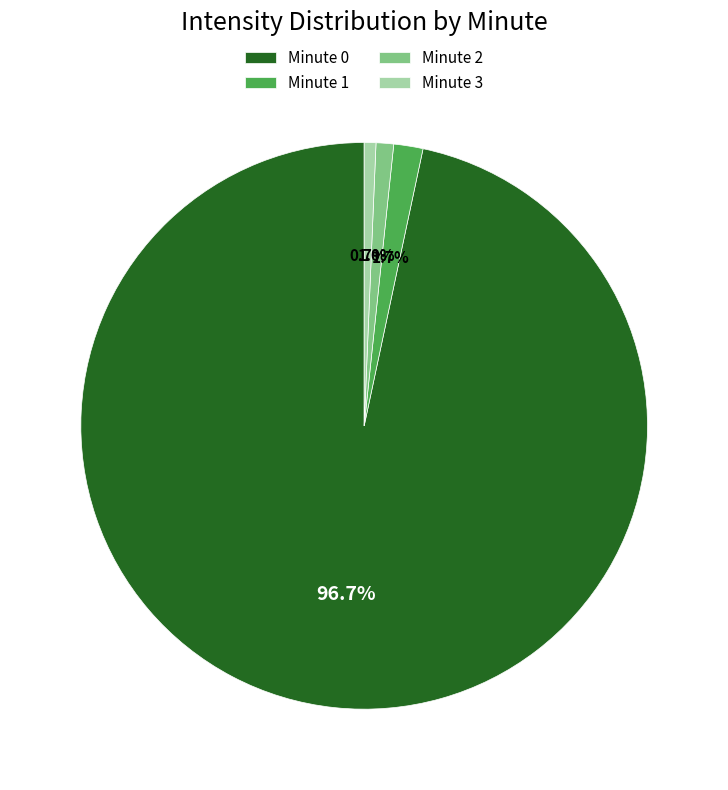

Is there a majority slice in this chart?

Yes